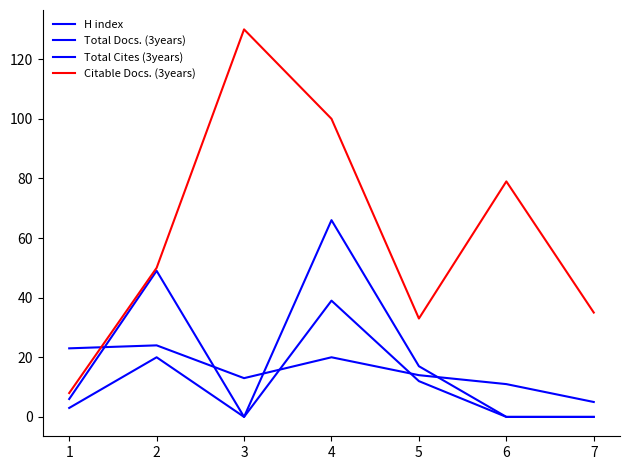

Does the chart display data point markers on the line(s)?

No